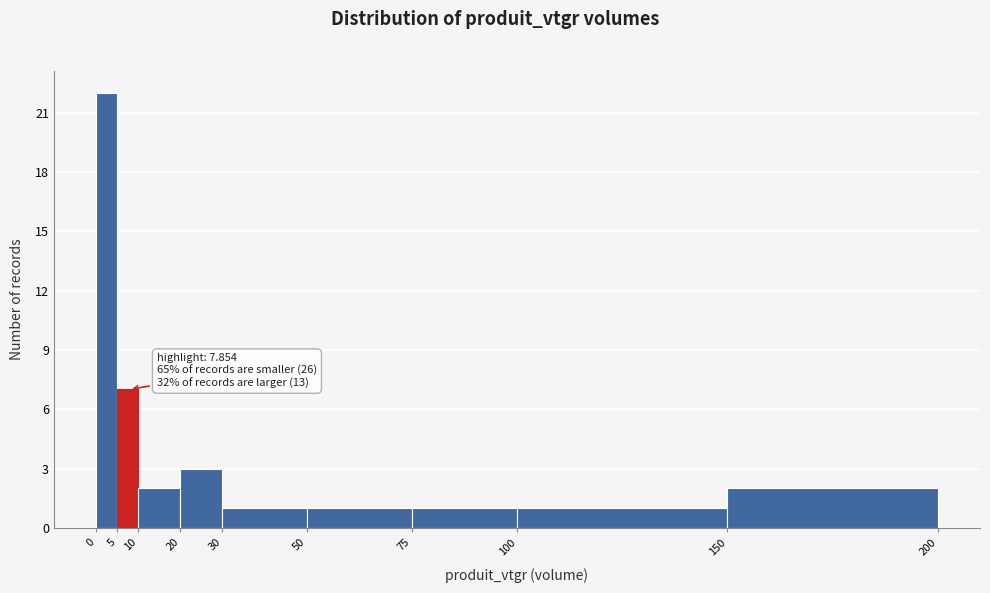

Which range on the x-axis has the tallest bar?

0 to 5